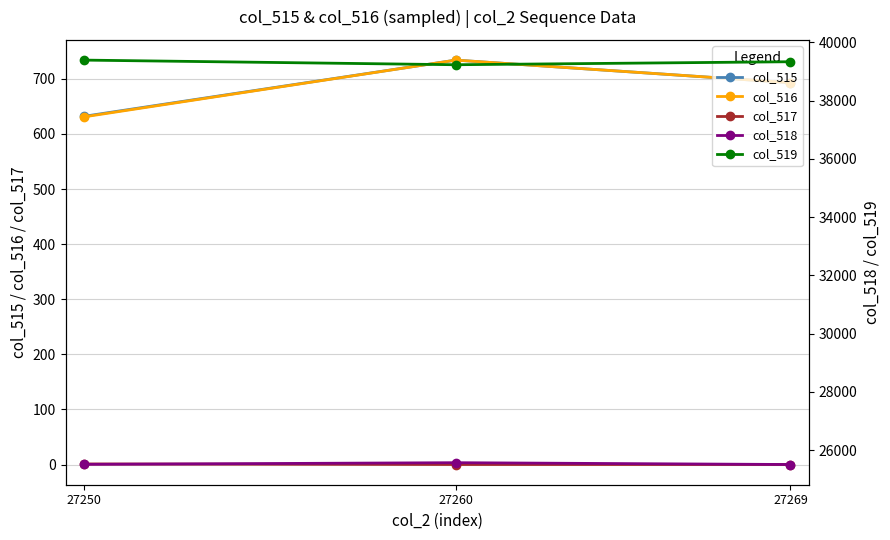

What is the greatest value displayed?

39392